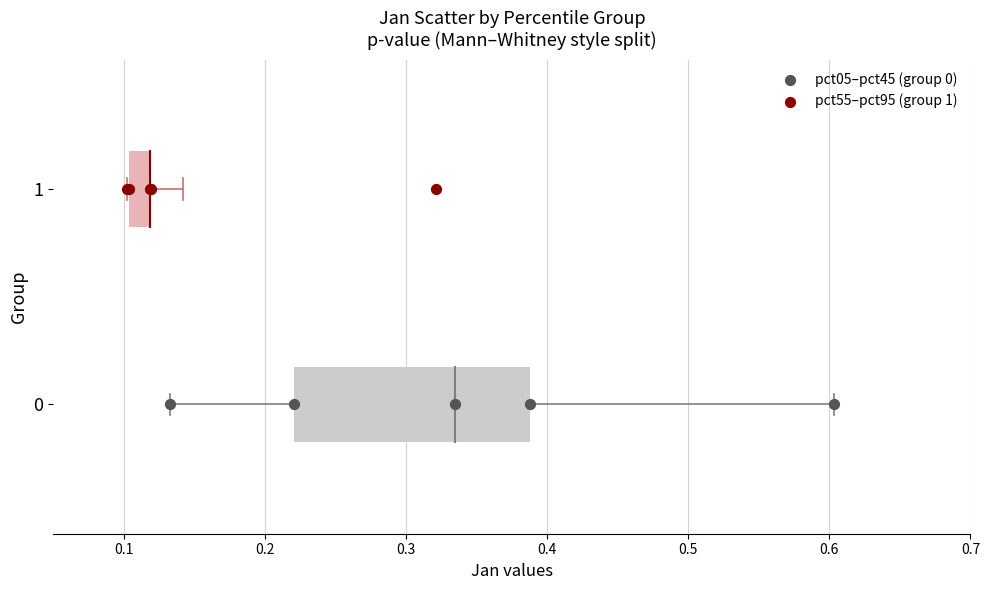

Which series contains the highest Y value?

pct55–pct95 (group 1)